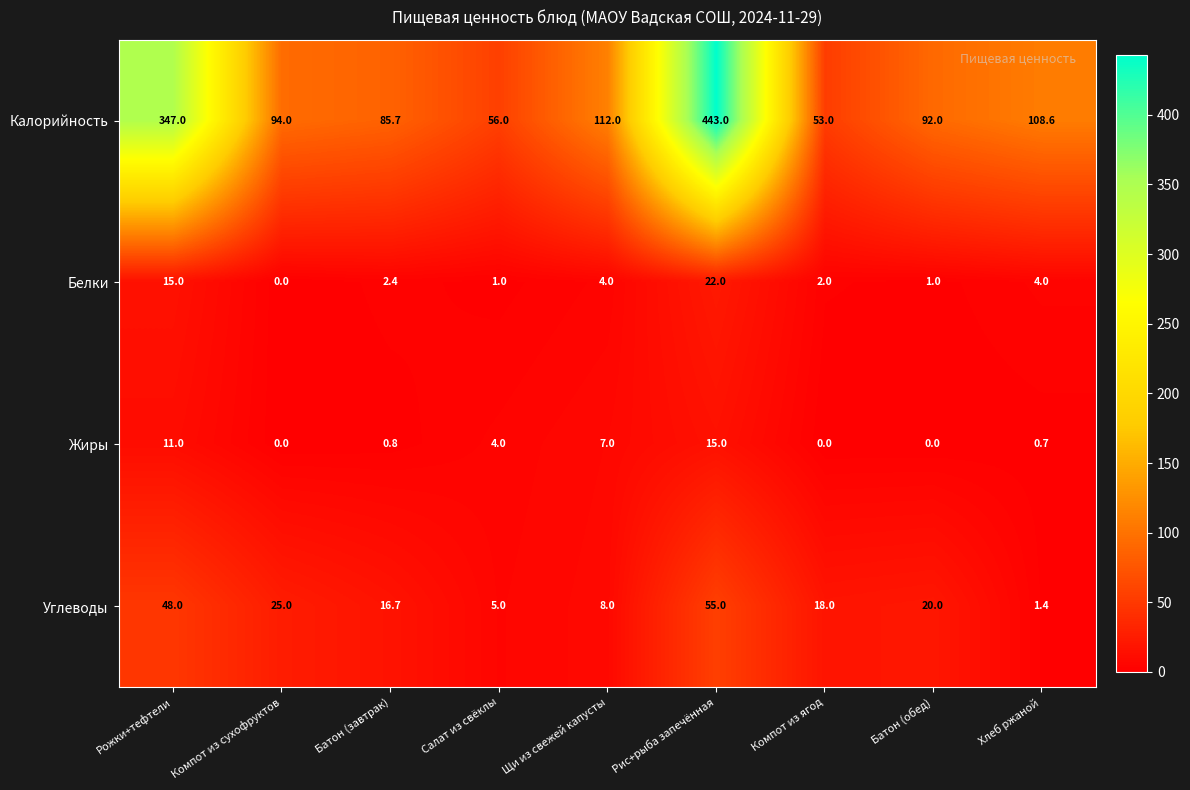

What is the total value across all series at Батон (обед)?

113.0